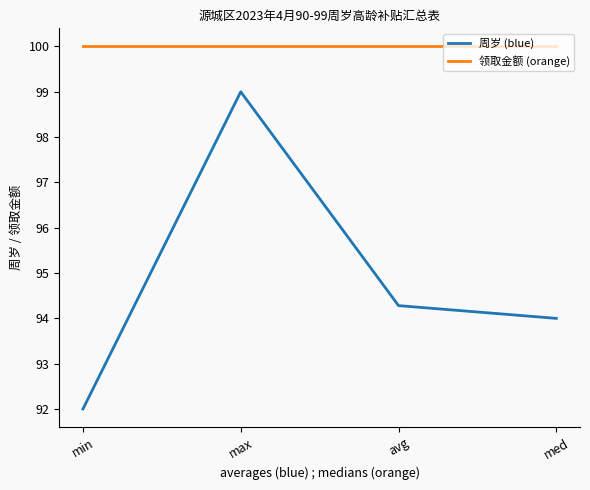

Reading right to left, list all the values displayed in this chart.

周岁 (blue): 94.0	94.3	99.0	92.0
领取金额 (orange): 100.0	100.0	100.0	100.0